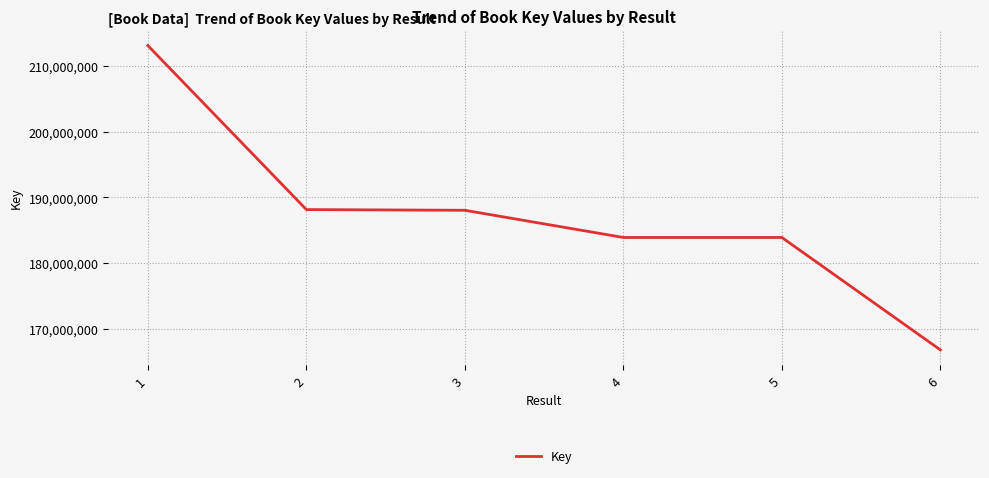

What is the change in value from 1 to 2?

-24963311